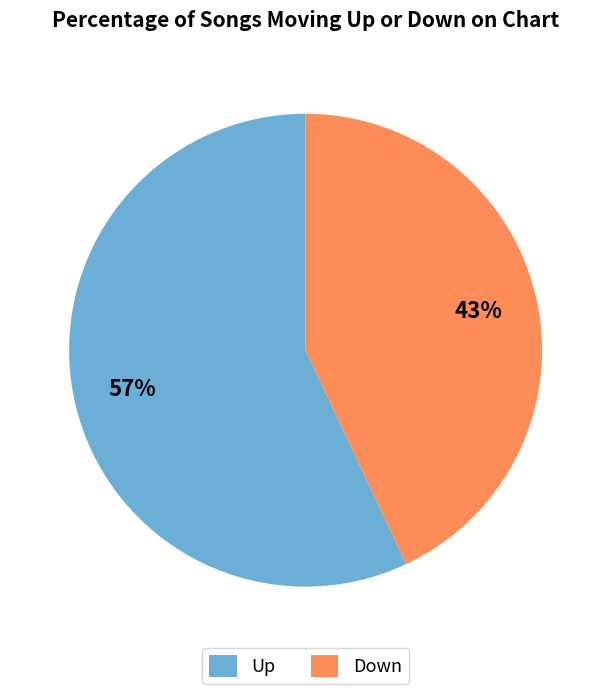

How many slices are in this pie chart?

2